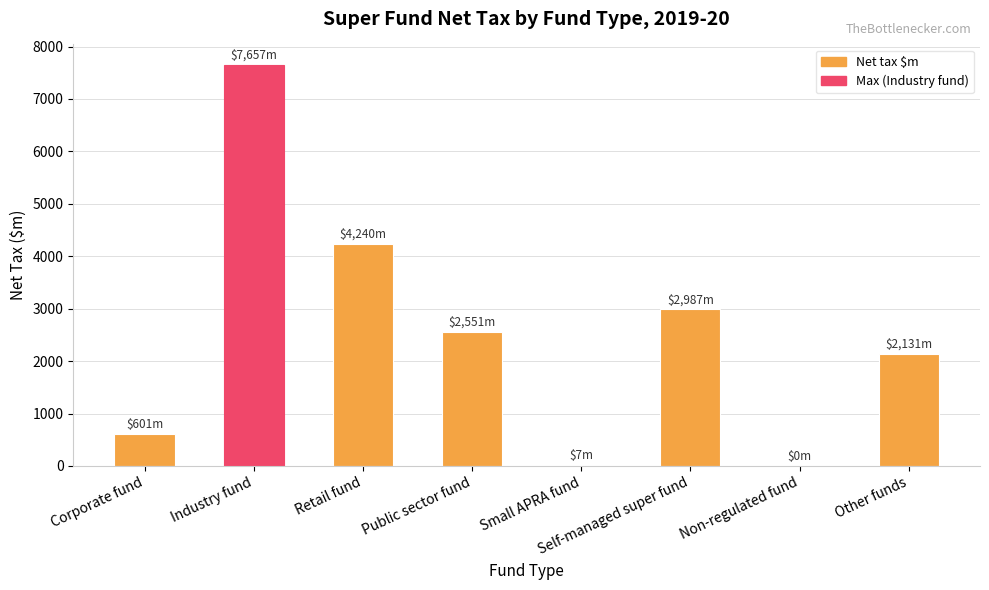

Does the chart contain stacked bars?

No